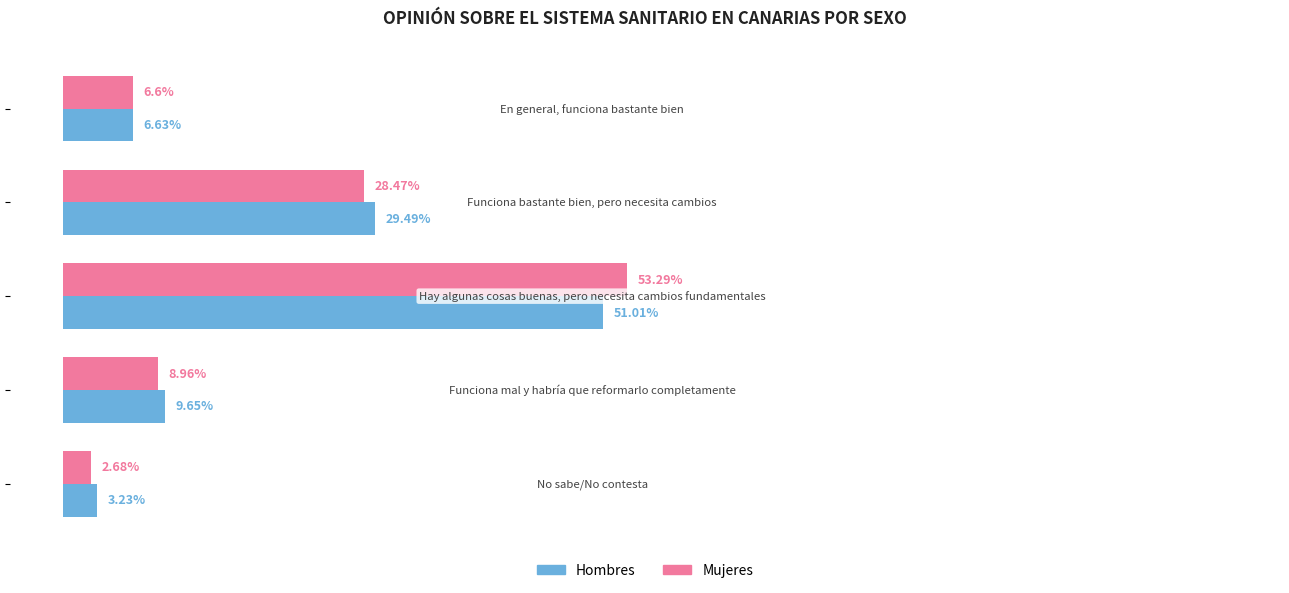

Which series has the largest total across all categories?

Hombres